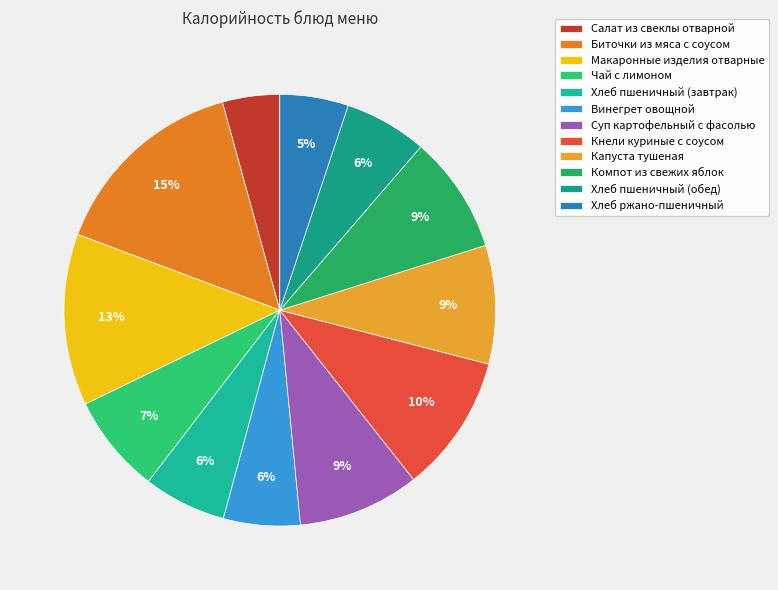

True or false: Капуста тушеная accounts for 9% of the total.

True